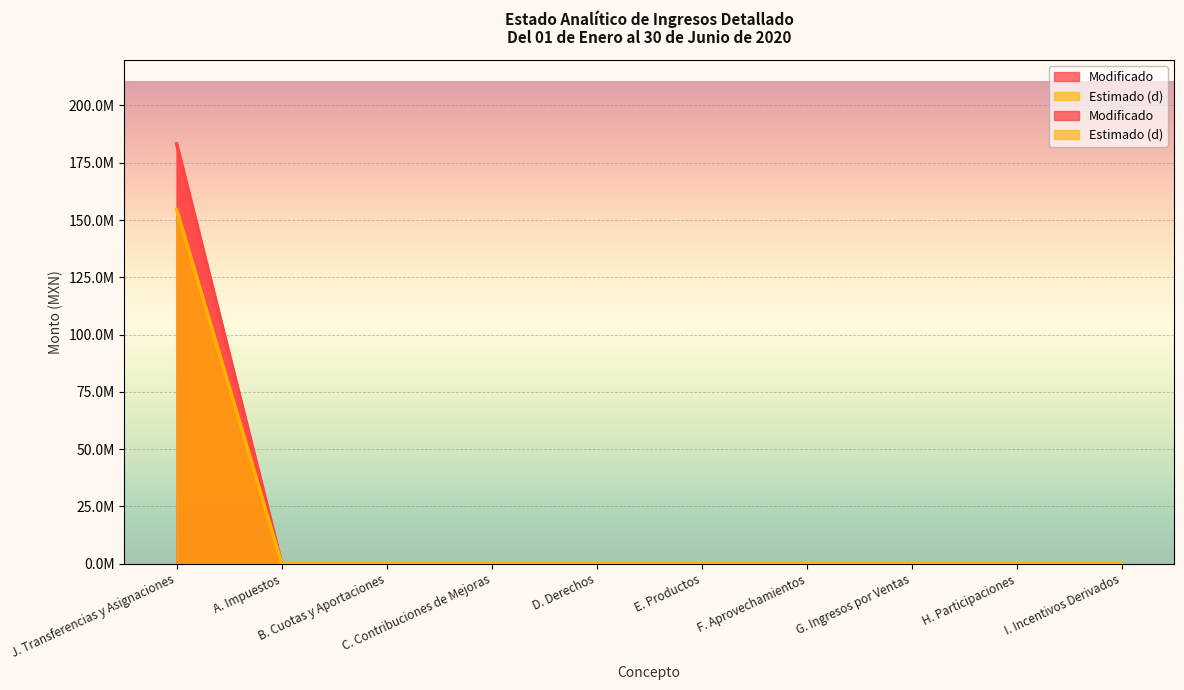

What is the label of the 8th point from the left?

G. Ingresos por Ventas